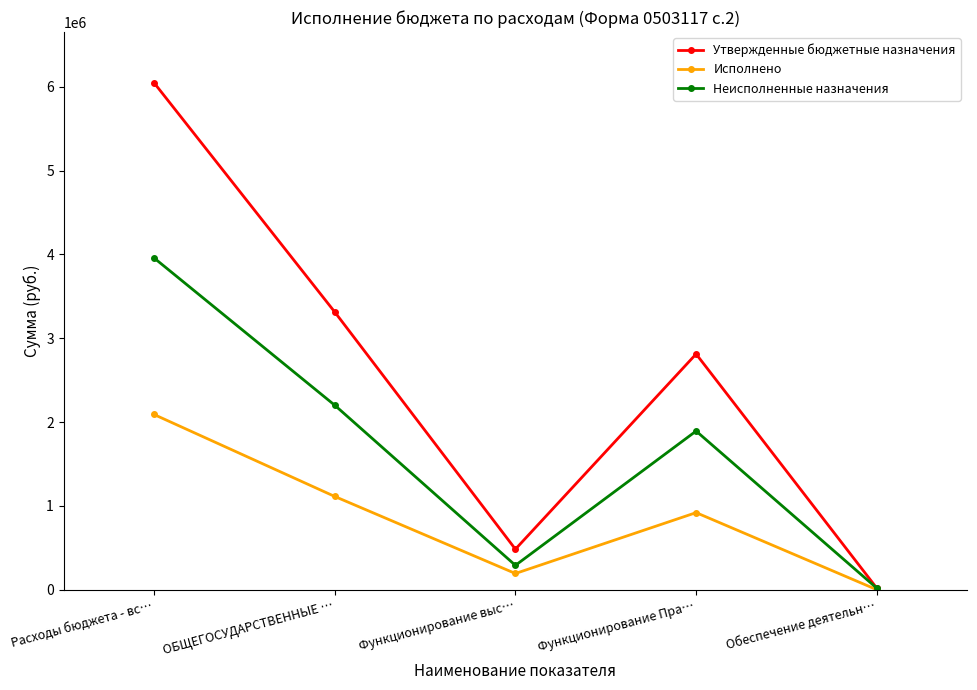

What is the difference between the maximum and minimum values in the Исполнено series?

2090484.7